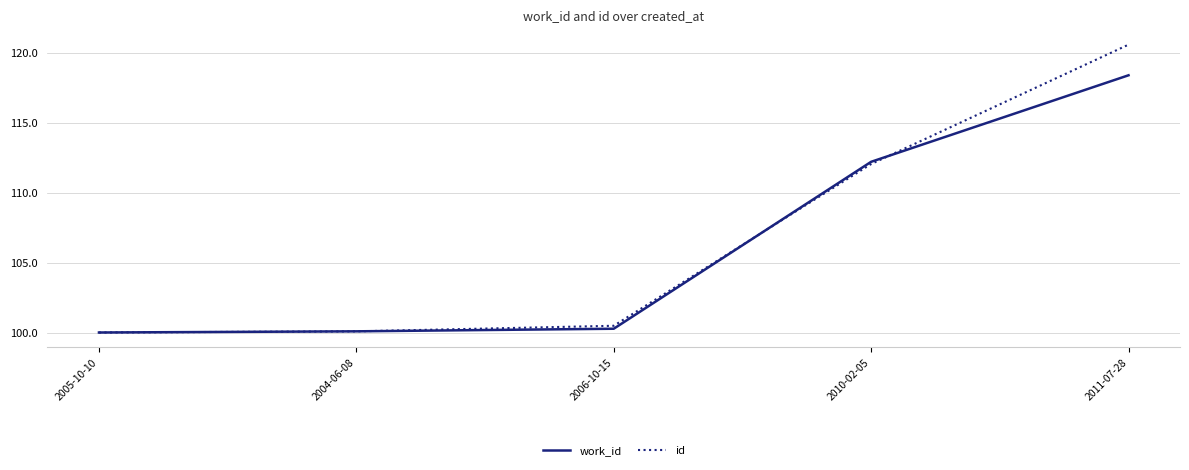

Between 2004-06-08 and 2011-07-28, which series saw the biggest shift?

id